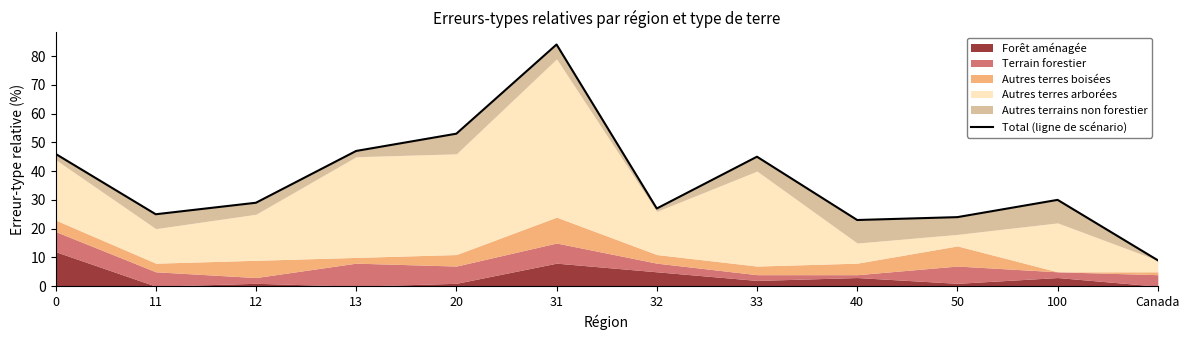

Which category has the highest value across all series?

31